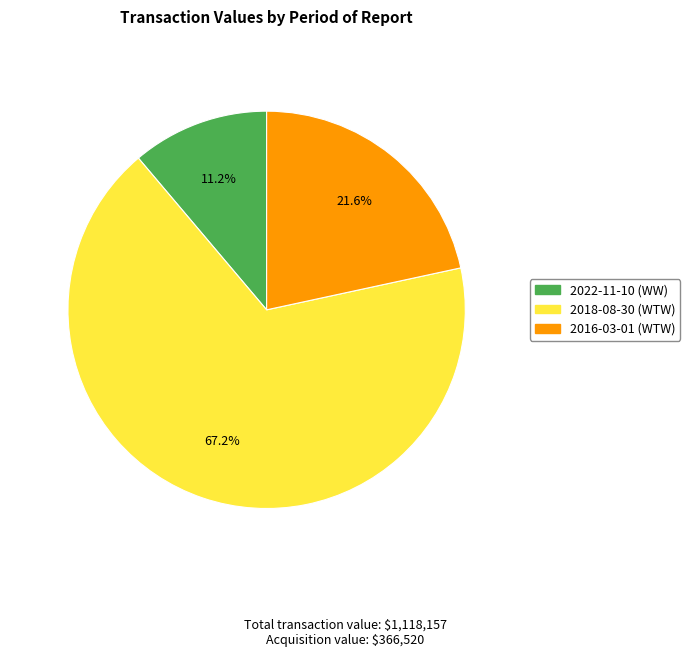

To the nearest percent, what is the difference between the 2018-08-30 (WTW) and 2016-03-01 (WTW) slice percentages?

46%